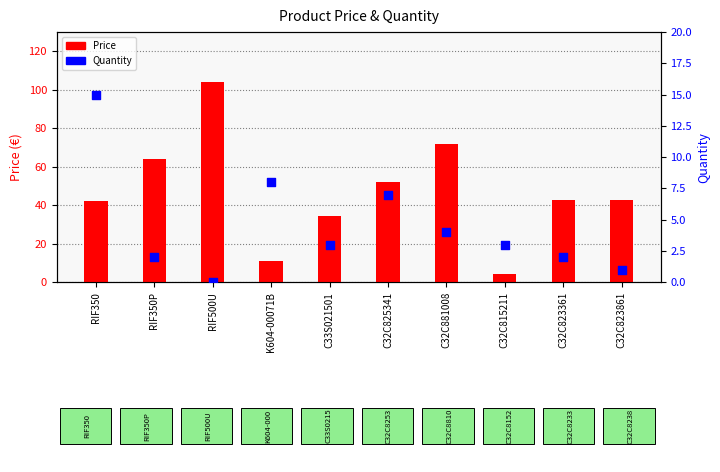

At which category is the sum across all series the highest?

RIF500U